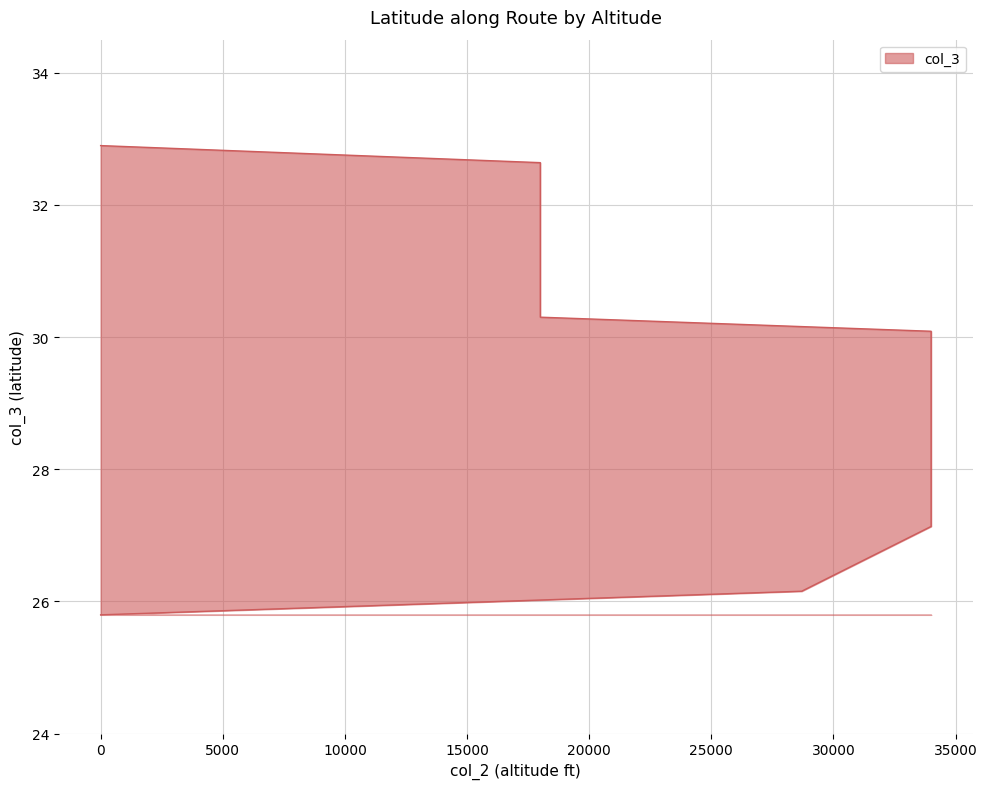

The value at 28700 is 10.4. True or false?

False